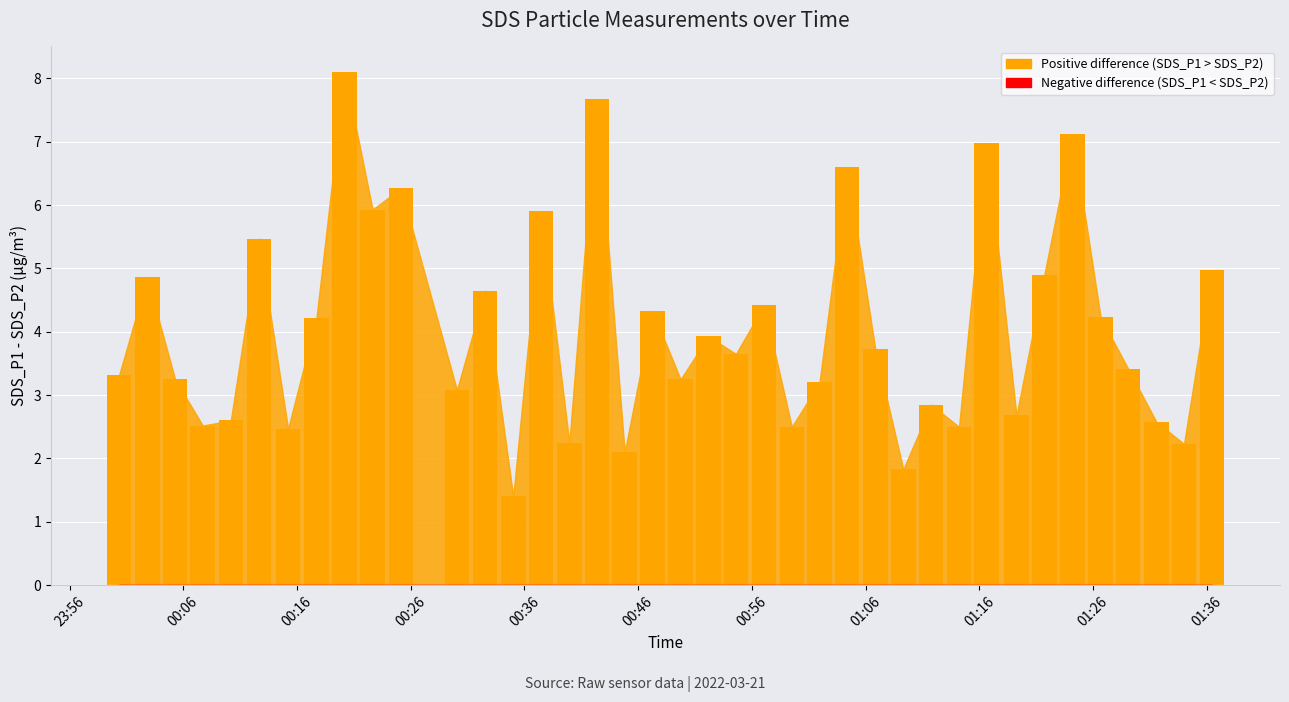

What is the maximum value shown in the chart?

8.1